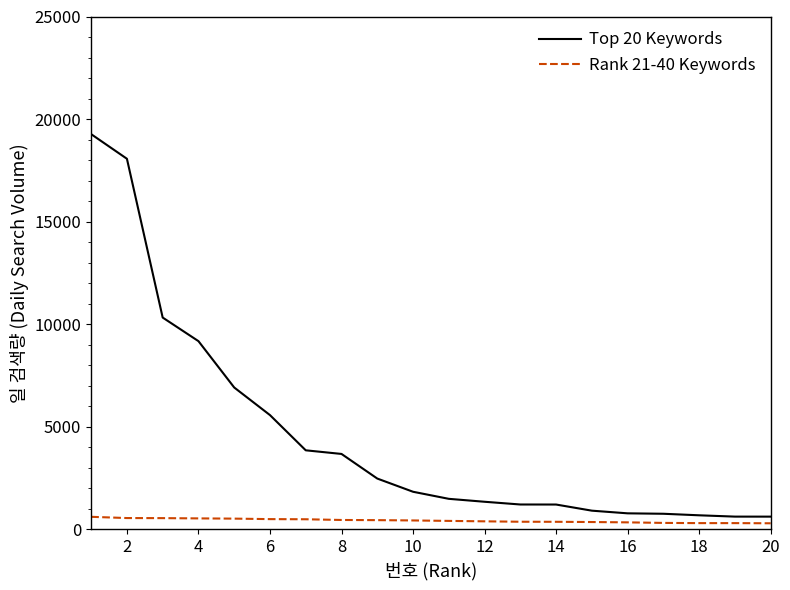

List the series in order of their overall mean, lowest first.

Rank 21-40 Keywords, Top 20 Keywords